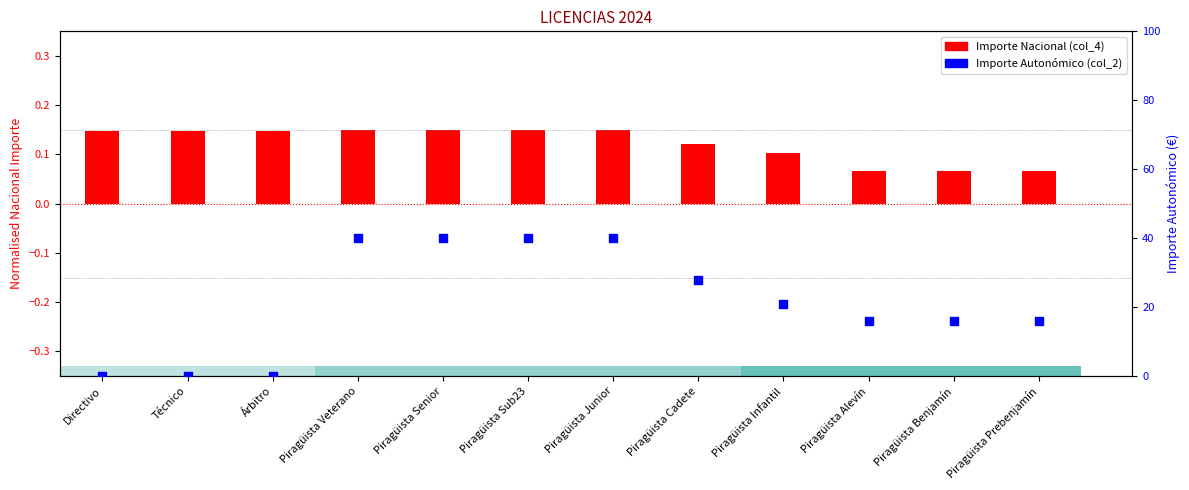

Which series has the largest total across all categories?

Importe Autonómico (col_2)